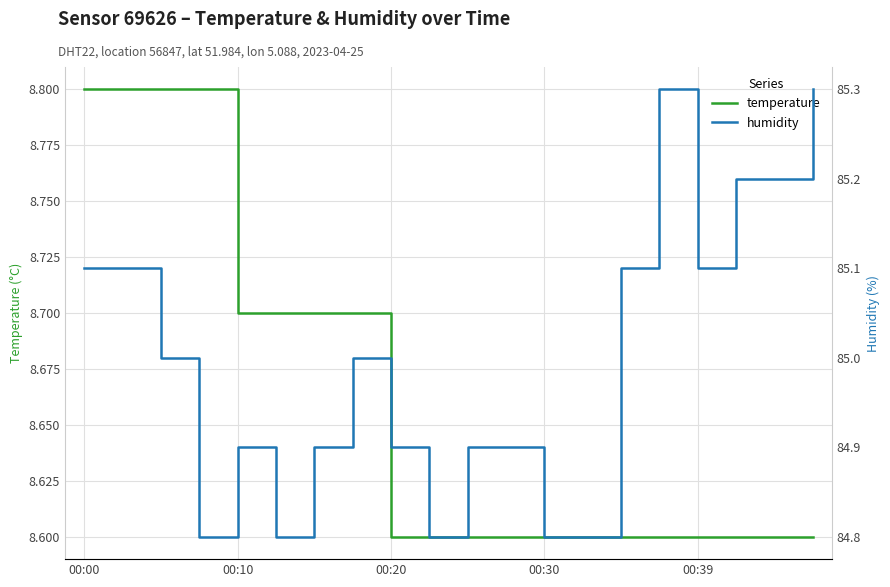

At how many categories does at least one series exceed 33?

20